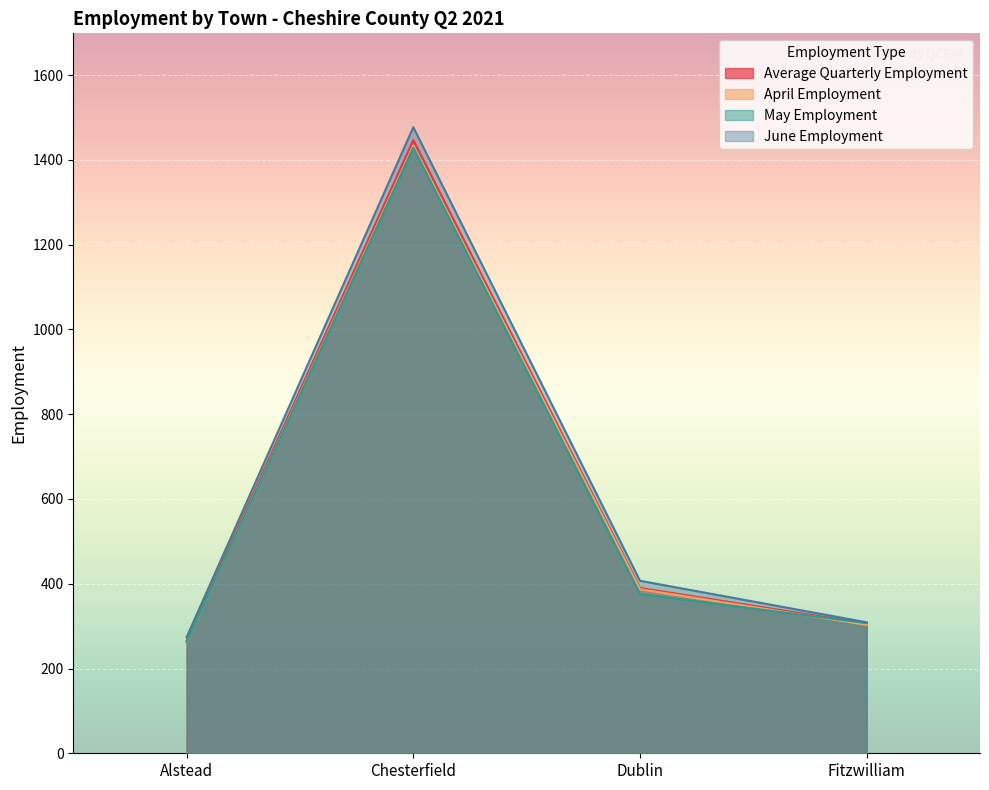

What are all the series names shown in the legend?

Average Quarterly Employment, April Employment, May Employment, June Employment